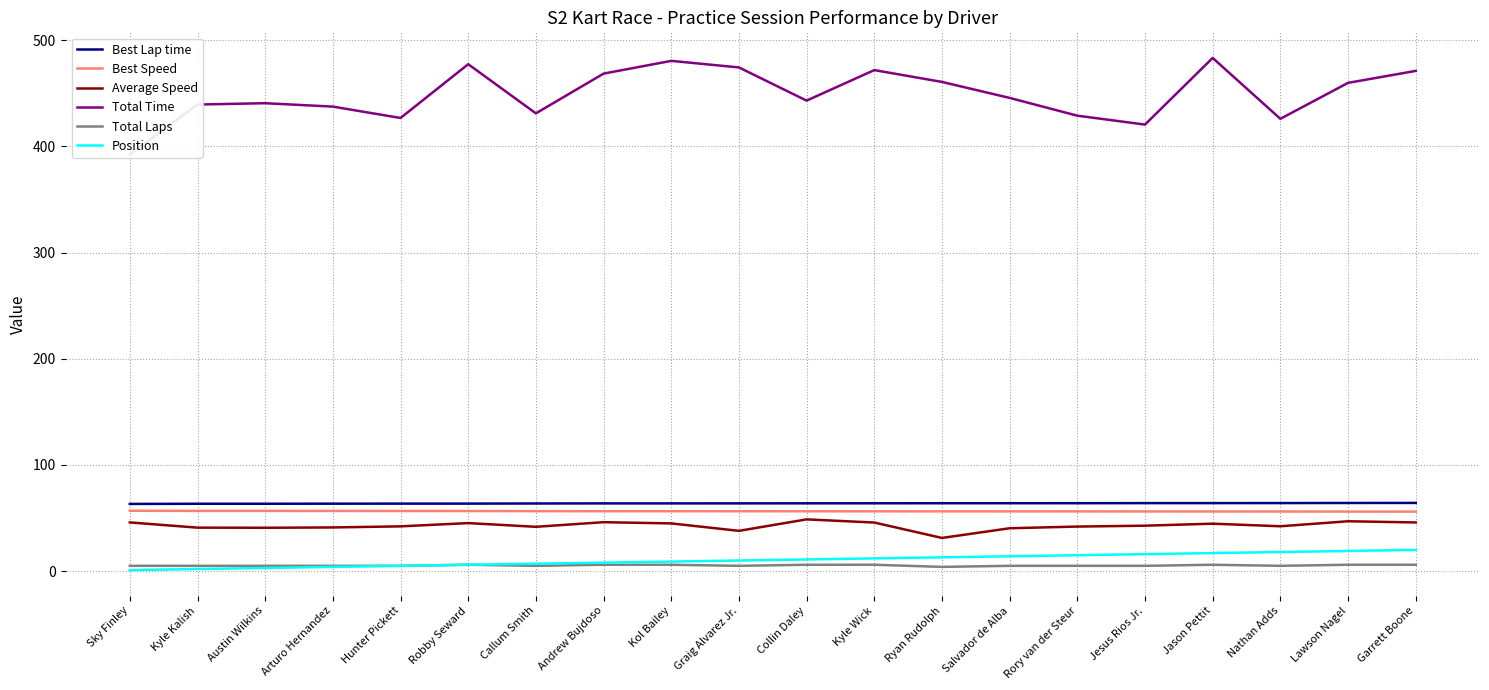

Reading right to left, extract all data points from this chart.

Best Lap time: Garrett Boone=64.2	Lawson Nagel=64.2	Nathan Adds=64.1	Jason Pettit=64.1	Jesus Rios Jr.=64.0	Rory van der Steur=64.0	Salvador de Alba=64.0	Ryan Rudolph=63.9	Kyle Wick=63.9	Collin Daley=63.9	Graig Alvarez Jr.=63.8	Kol Bailey=63.8	Andrew Bujdoso=63.8	Callum Smith=63.7	Robby Seward=63.6	Hunter Pickett=63.6	Arturo Hernandez=63.5	Austin Wilkins=63.5	Kyle Kalish=63.5	Sky Finley=63.3
Best Speed: Garrett Boone=56.0	Lawson Nagel=56.1	Nathan Adds=56.2	Jason Pettit=56.2	Jesus Rios Jr.=56.2	Rory van der Steur=56.3	Salvador de Alba=56.3	Ryan Rudolph=56.3	Kyle Wick=56.3	Collin Daley=56.4	Graig Alvarez Jr.=56.4	Kol Bailey=56.4	Andrew Bujdoso=56.4	Callum Smith=56.5	Robby Seward=56.6	Hunter Pickett=56.6	Arturo Hernandez=56.7	Austin Wilkins=56.7	Kyle Kalish=56.7	Sky Finley=56.9
Average Speed: Garrett Boone=45.8	Lawson Nagel=47.0	Nathan Adds=42.3	Jason Pettit=44.7	Jesus Rios Jr.=42.8	Rory van der Steur=42.0	Salvador de Alba=40.4	Ryan Rudolph=31.3	Kyle Wick=45.8	Collin Daley=48.7	Graig Alvarez Jr.=37.9	Kol Bailey=44.9	Andrew Bujdoso=46.1	Callum Smith=41.7	Robby Seward=45.2	Hunter Pickett=42.2	Arturo Hernandez=41.1	Austin Wilkins=40.8	Kyle Kalish=41.0	Sky Finley=45.9
Total Time: Garrett Boone=471.1	Lawson Nagel=459.8	Nathan Adds=426.0	Jason Pettit=483.3	Jesus Rios Jr.=420.6	Rory van der Steur=428.9	Salvador de Alba=445.7	Ryan Rudolph=460.7	Kyle Wick=471.9	Collin Daley=443.1	Graig Alvarez Jr.=474.4	Kol Bailey=480.6	Andrew Bujdoso=468.6	Callum Smith=431.1	Robby Seward=477.4	Hunter Pickett=426.8	Arturo Hernandez=437.5	Austin Wilkins=440.7	Kyle Kalish=439.4	Sky Finley=392.5
Total Laps: Garrett Boone=6.0	Lawson Nagel=6.0	Nathan Adds=5.0	Jason Pettit=6.0	Jesus Rios Jr.=5.0	Rory van der Steur=5.0	Salvador de Alba=5.0	Ryan Rudolph=4.0	Kyle Wick=6.0	Collin Daley=6.0	Graig Alvarez Jr.=5.0	Kol Bailey=6.0	Andrew Bujdoso=6.0	Callum Smith=5.0	Robby Seward=6.0	Hunter Pickett=5.0	Arturo Hernandez=5.0	Austin Wilkins=5.0	Kyle Kalish=5.0	Sky Finley=5.0
Position: Garrett Boone=20.0	Lawson Nagel=19.0	Nathan Adds=18.0	Jason Pettit=17.0	Jesus Rios Jr.=16.0	Rory van der Steur=15.0	Salvador de Alba=14.0	Ryan Rudolph=13.0	Kyle Wick=12.0	Collin Daley=11.0	Graig Alvarez Jr.=10.0	Kol Bailey=9.0	Andrew Bujdoso=8.0	Callum Smith=7.0	Robby Seward=6.0	Hunter Pickett=5.0	Arturo Hernandez=4.0	Austin Wilkins=3.0	Kyle Kalish=2.0	Sky Finley=1.0